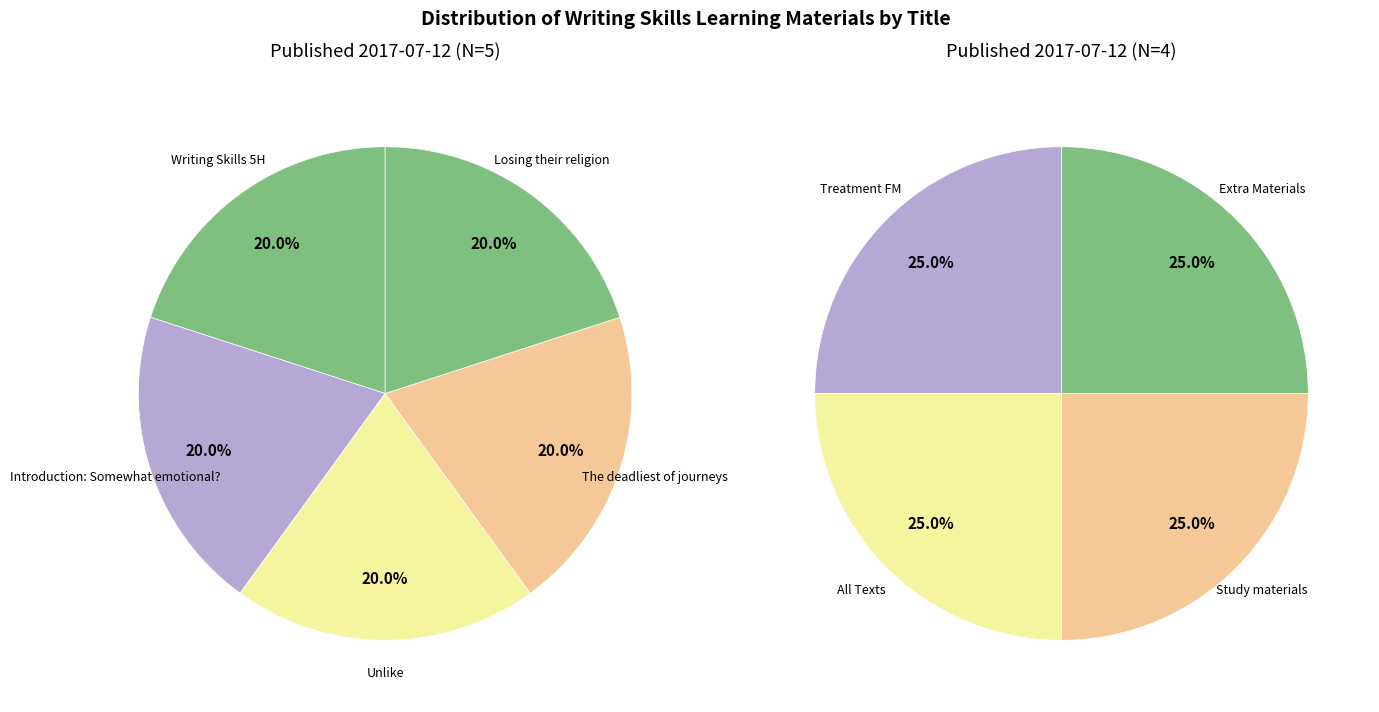

How many slices are in this pie chart?

9